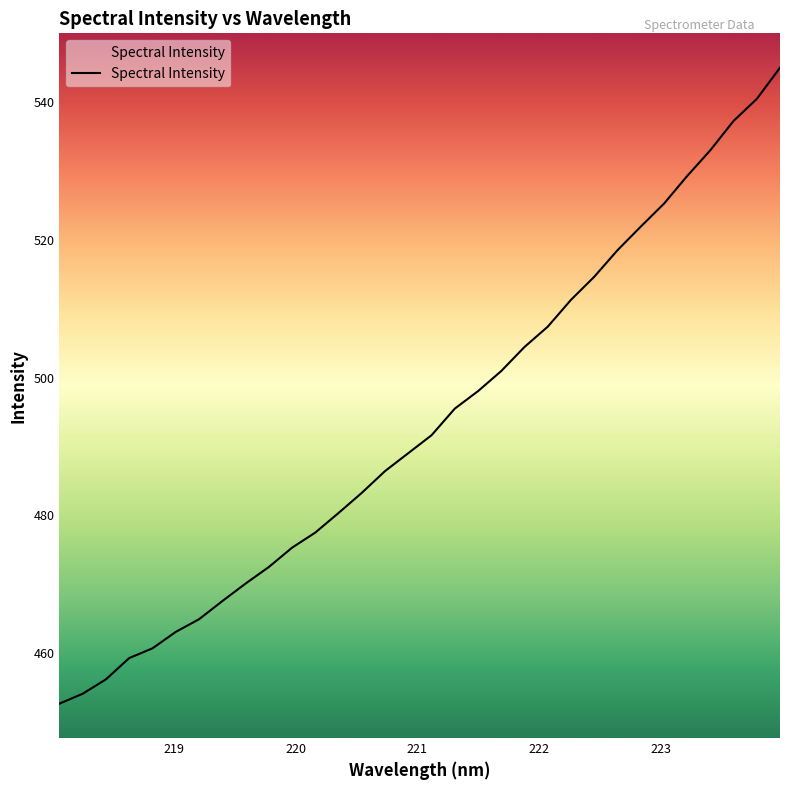

What is the smallest value displayed?

452.6